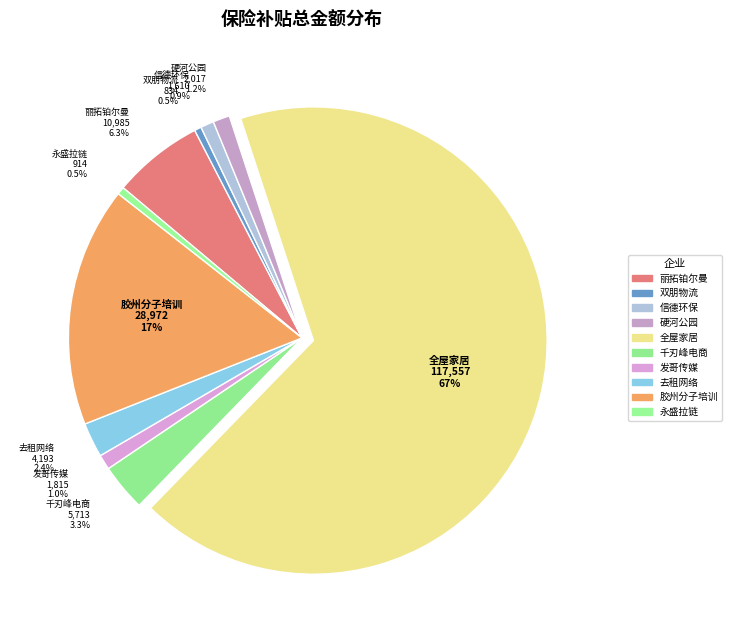

Which category has the biggest portion of the pie?

青岛全屋家居科技有限公司